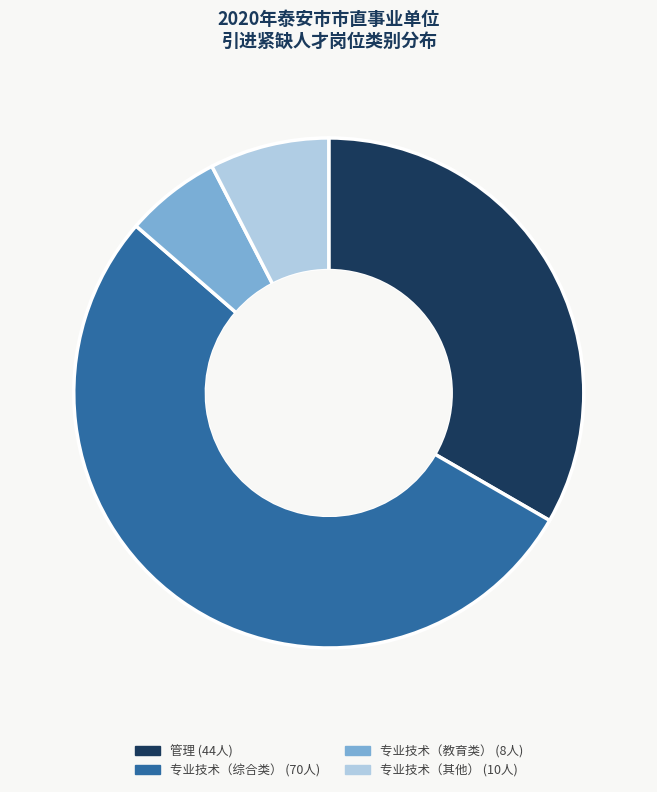

Does any single category account for the majority?

Yes